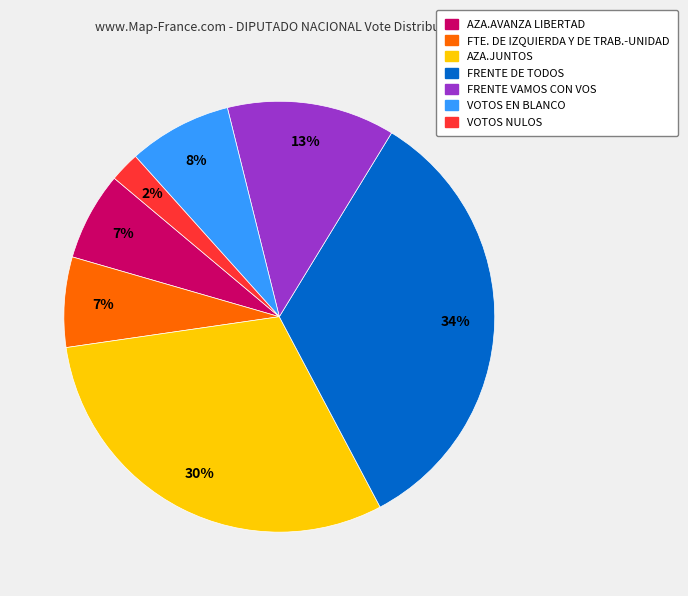

The FRENTE DE TODOS slice represents 34% of the pie. True or false?

True